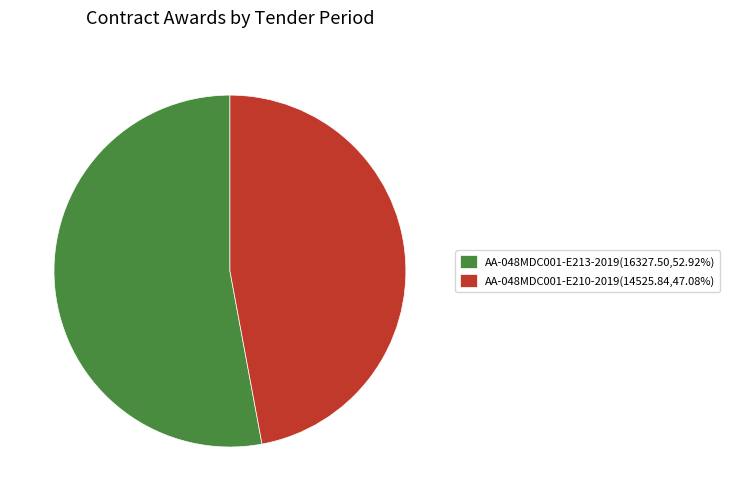

Which category has the biggest portion of the pie?

AA-048MDC001-E213-2019